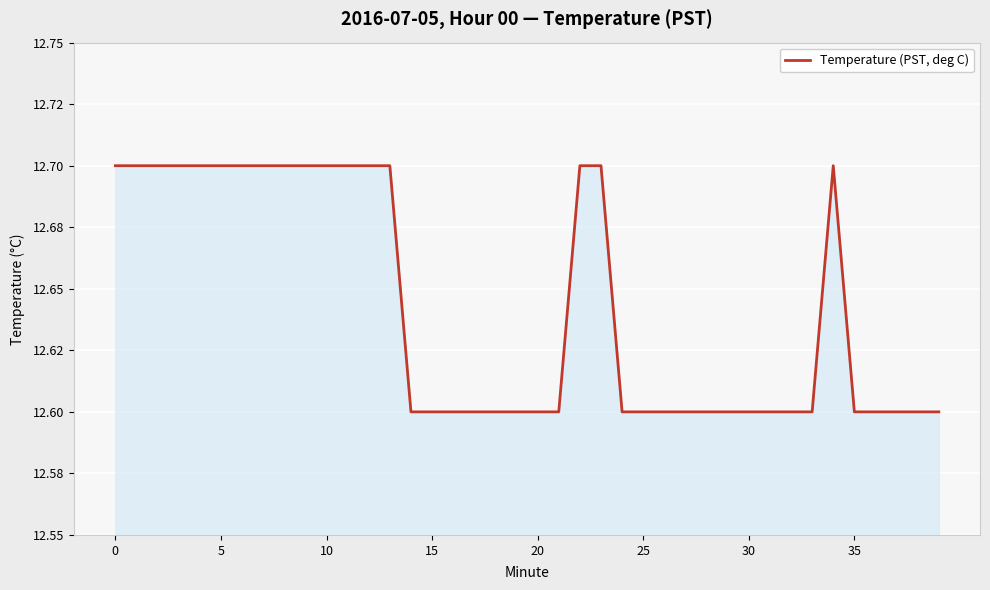

What is the smallest value displayed?

12.6